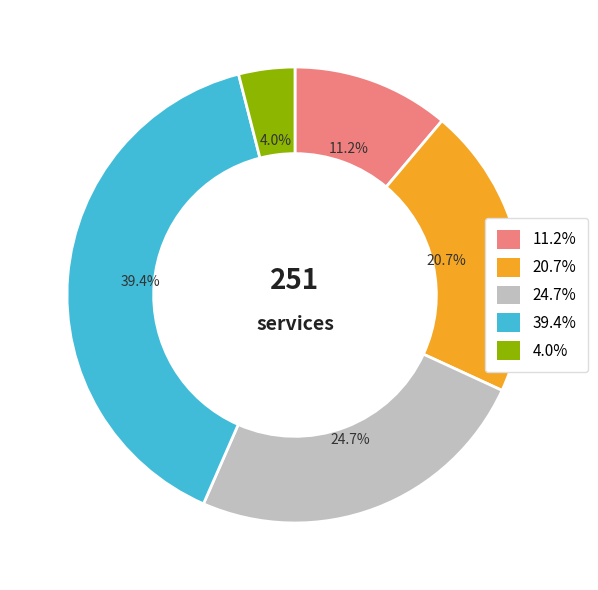

Is there a majority slice in this chart?

No